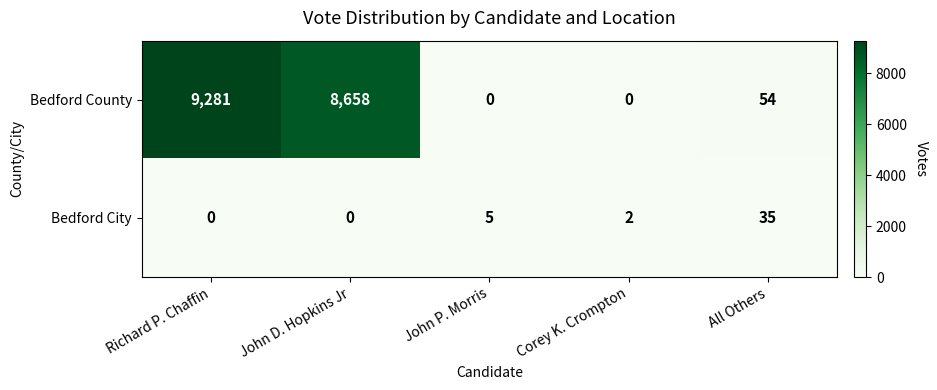

What is the maximum value shown in the chart?

9281